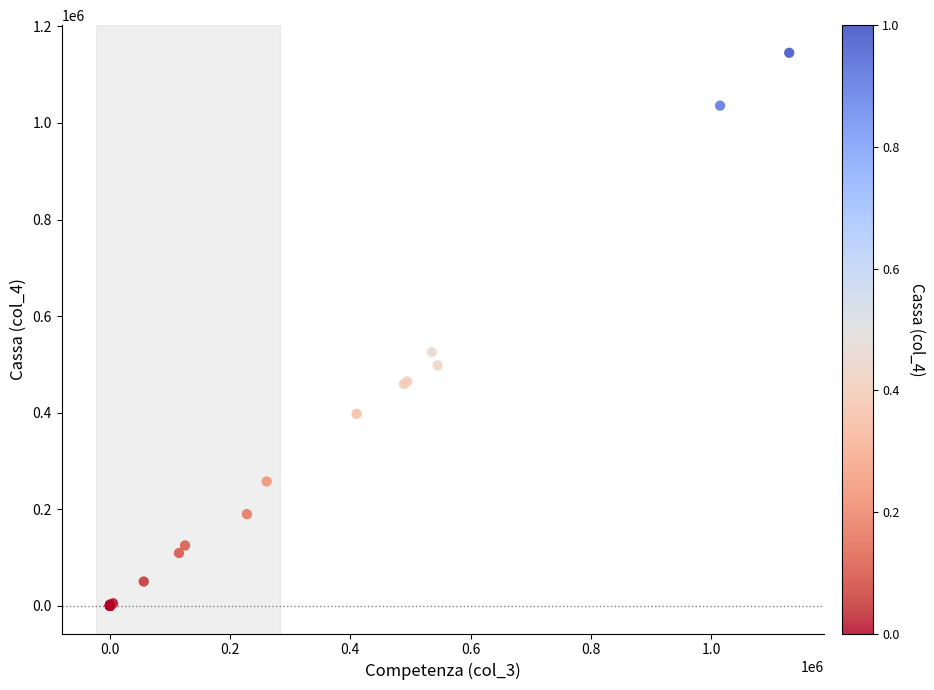

What Y value in the scatter plot is closest to 572582?

525355.8